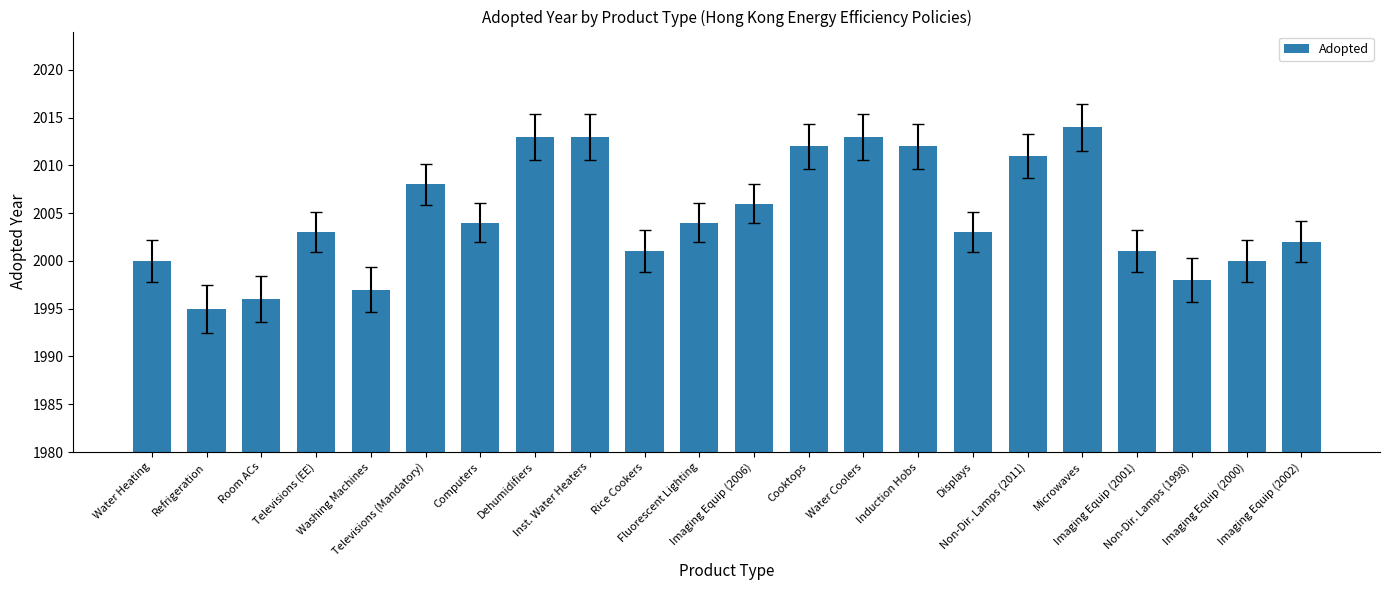

What is the smallest value displayed?

1995